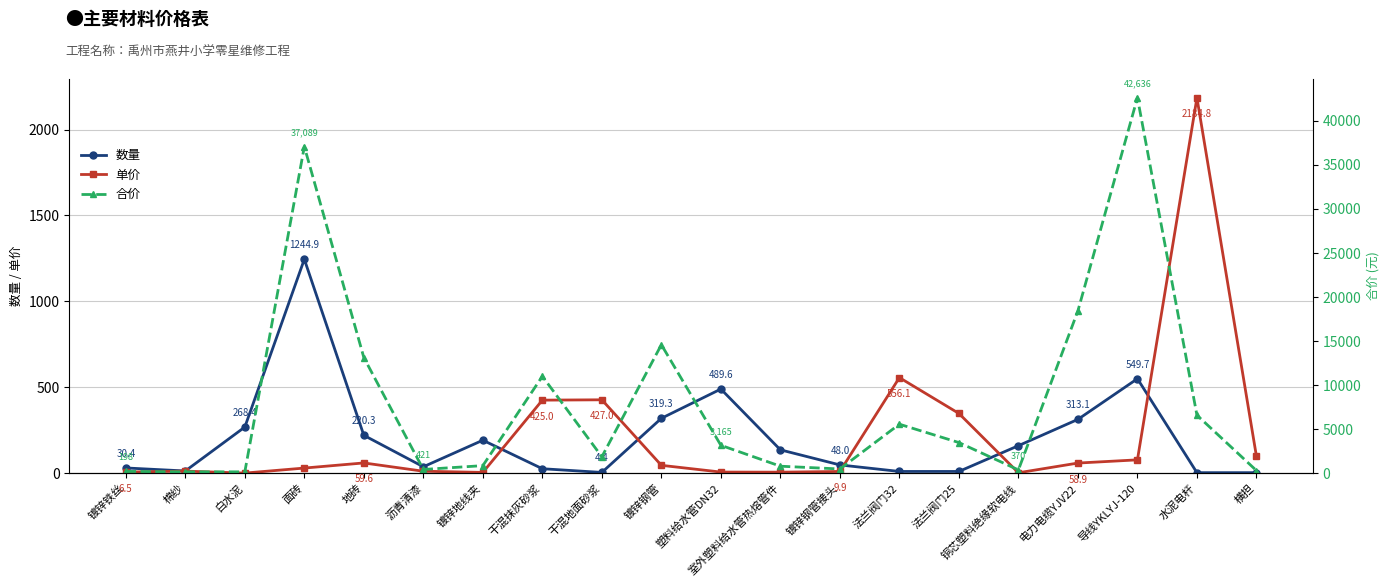

Between which two adjacent categories do 数量 and 单价 first intersect?

镀锌地线夹 and 干混抹灰砂浆